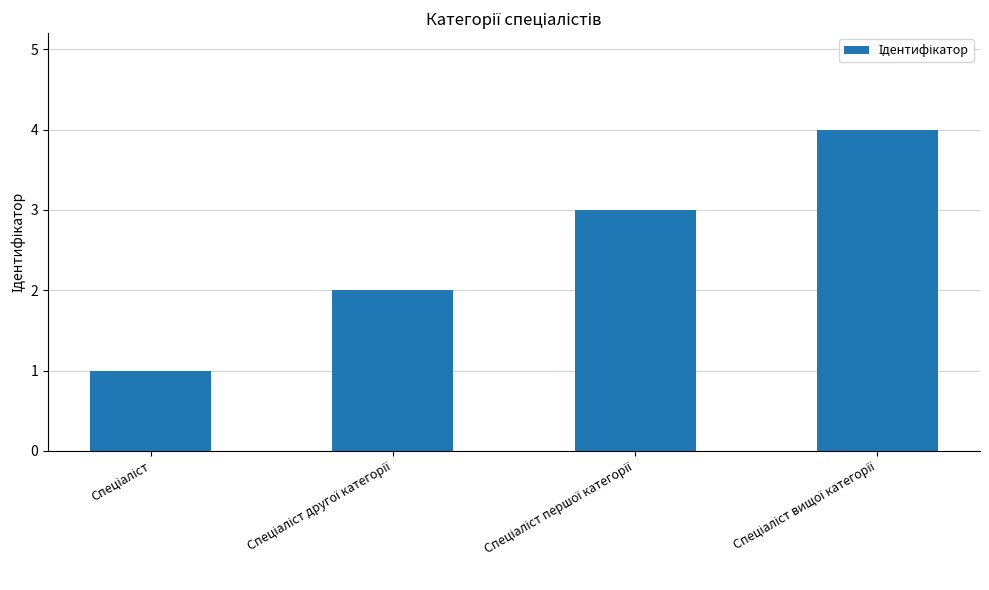

Are the bars grouped side by side (vs. stacked)?

No